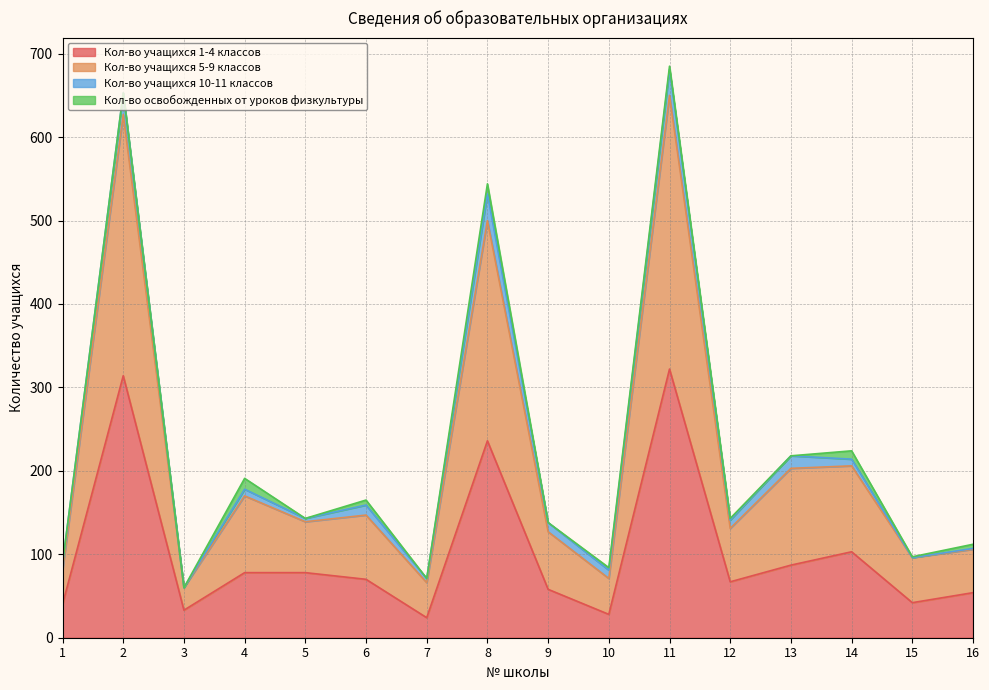

Which series has the largest total across all categories?

Кол-во учащихся 5-9 классов